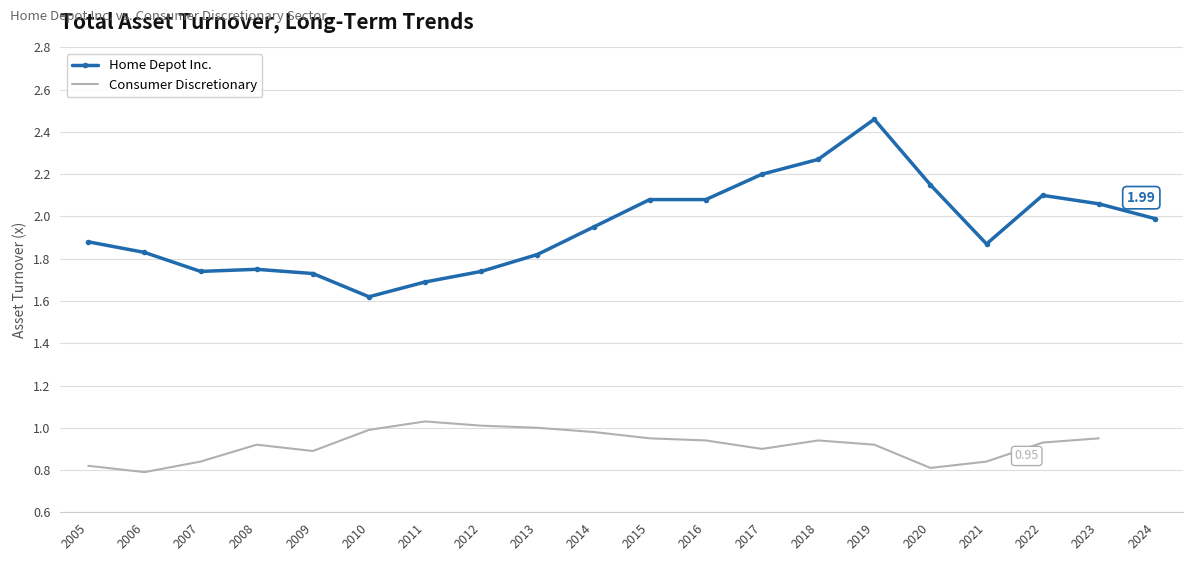

Is this an area chart (filled region under the line)?

No